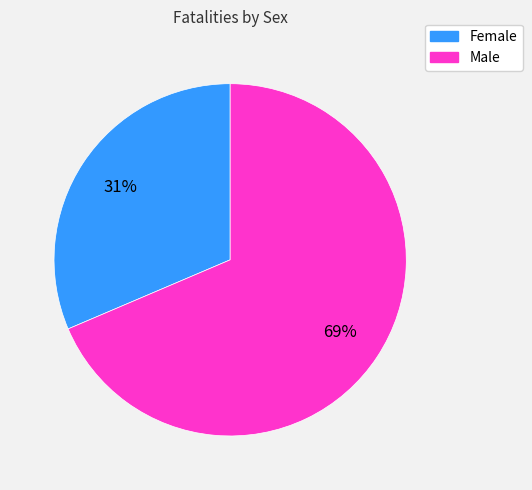

Does Female represent more than half of the total?

No